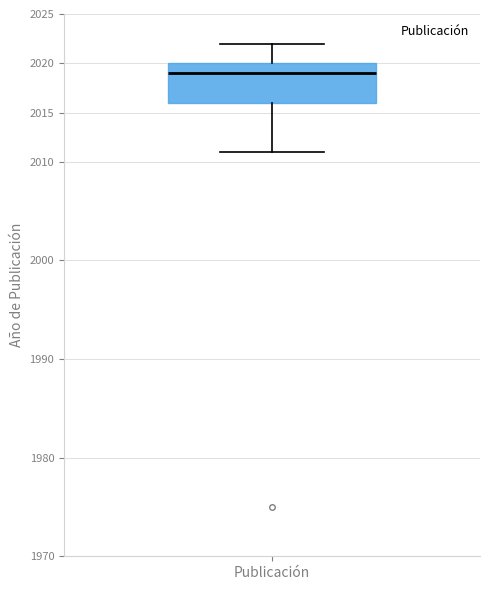

Where does the median line of the box for Publicación sit on the y-axis? The values are not printed on the chart, so give them approximately, as read against the axis.

2019